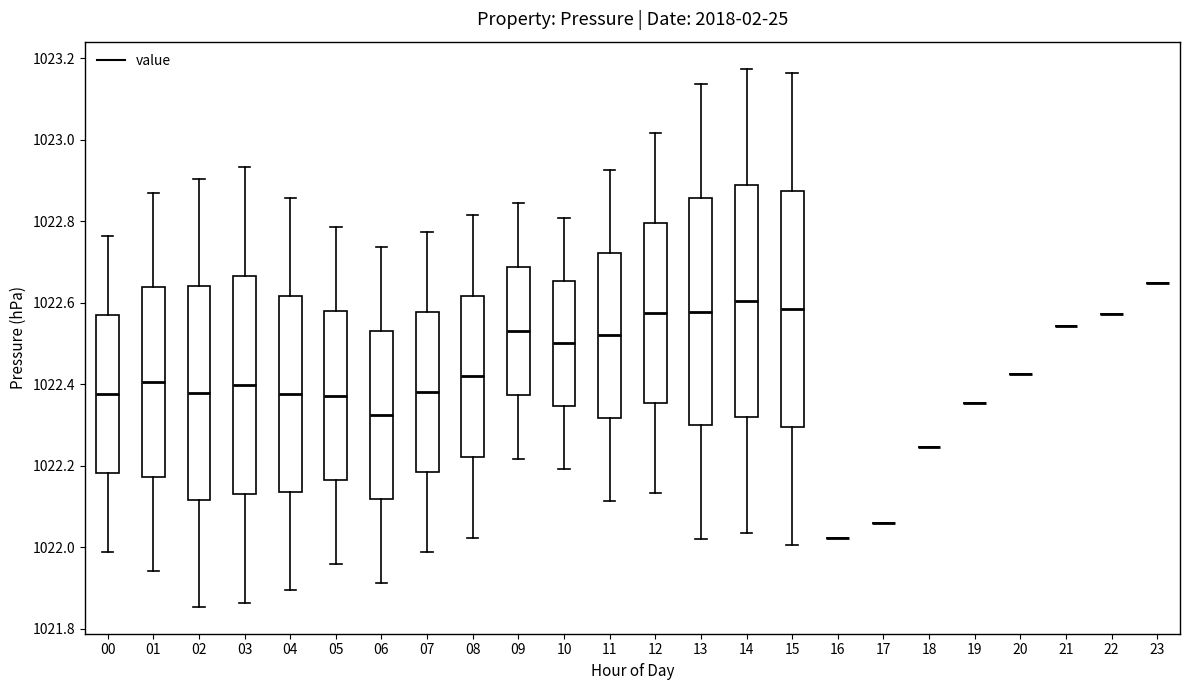

Reading left to right, transcribe this box plot: for each box, give where its median line is, the range the box spans, and where its two whiskers end, as read against the y-axis. The values are not printed on the chart, so give them approximately, as read against the axis.

00: median 1022.38, box 1022.18 to 1022.58, whiskers 1021.98 to 1022.76
01: median 1022.40, box 1022.18 to 1022.64, whiskers 1021.94 to 1022.88
02: median 1022.38, box 1022.12 to 1022.64, whiskers 1021.86 to 1022.90
03: median 1022.40, box 1022.14 to 1022.66, whiskers 1021.86 to 1022.94
04: median 1022.38, box 1022.14 to 1022.62, whiskers 1021.90 to 1022.86
05: median 1022.38, box 1022.16 to 1022.58, whiskers 1021.96 to 1022.78
06: median 1022.32, box 1022.12 to 1022.54, whiskers 1021.92 to 1022.74
07: median 1022.38, box 1022.18 to 1022.58, whiskers 1021.98 to 1022.78
08: median 1022.42, box 1022.22 to 1022.62, whiskers 1022.02 to 1022.82
09: median 1022.54, box 1022.38 to 1022.68, whiskers 1022.22 to 1022.84
10: median 1022.50, box 1022.34 to 1022.66, whiskers 1022.20 to 1022.80
11: median 1022.52, box 1022.32 to 1022.72, whiskers 1022.12 to 1022.92
12: median 1022.58, box 1022.36 to 1022.80, whiskers 1022.14 to 1023.02
13: median 1022.58, box 1022.30 to 1022.86, whiskers 1022.02 to 1023.14
14: median 1022.60, box 1022.32 to 1022.90, whiskers 1022.04 to 1023.18
15: median 1022.58, box 1022.30 to 1022.88, whiskers 1022.00 to 1023.16
16: box collapsed to a line at 1022.02, whiskers 1022.02 to 1022.02
17: box collapsed to a line at 1022.06, whiskers 1022.06 to 1022.06
18: box collapsed to a line at 1022.24, whiskers 1022.24 to 1022.24
19: box collapsed to a line at 1022.36, whiskers 1022.36 to 1022.36
20: box collapsed to a line at 1022.42, whiskers 1022.42 to 1022.42
21: box collapsed to a line at 1022.54, whiskers 1022.54 to 1022.54
22: box collapsed to a line at 1022.58, whiskers 1022.58 to 1022.58
23: box collapsed to a line at 1022.64, whiskers 1022.64 to 1022.64